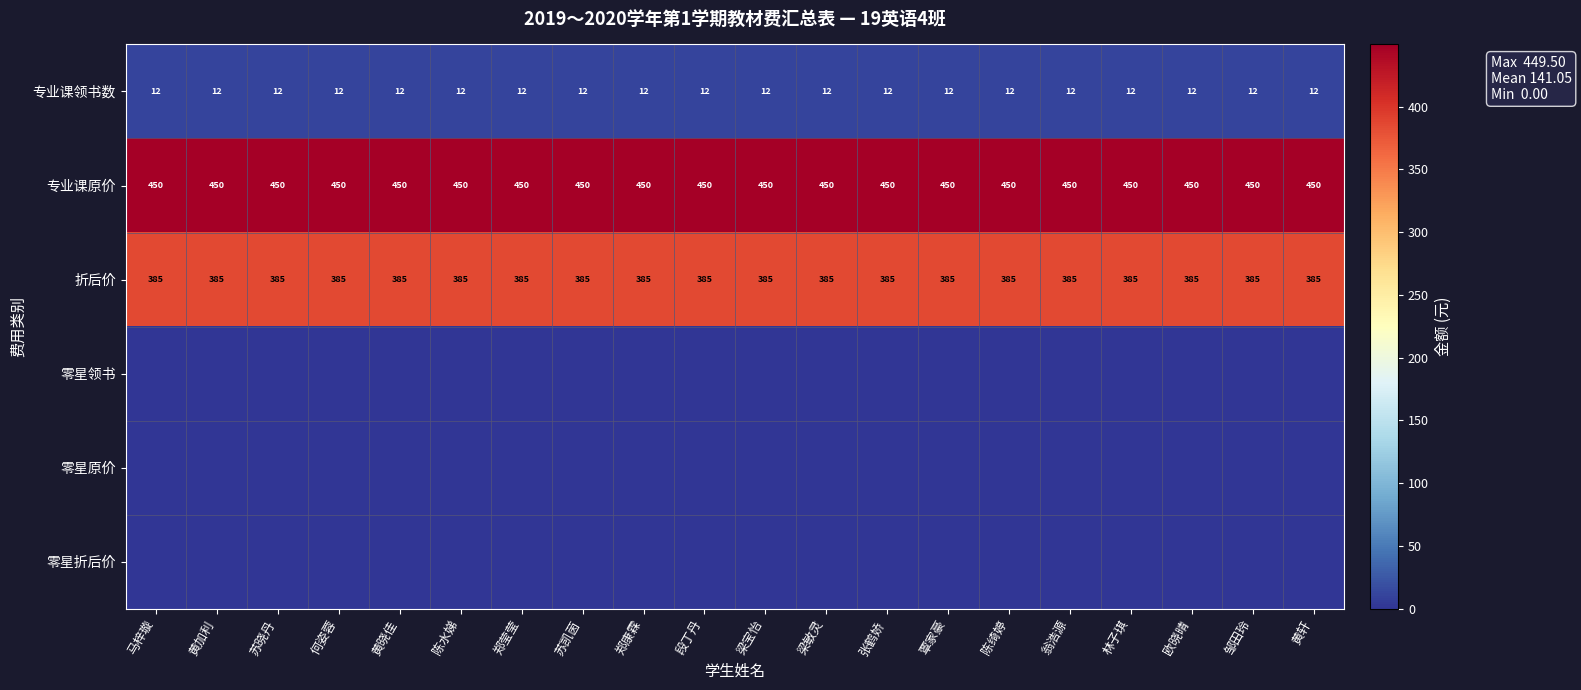

The 折后价 series shows 385 at 覃家豪. True or false?

True